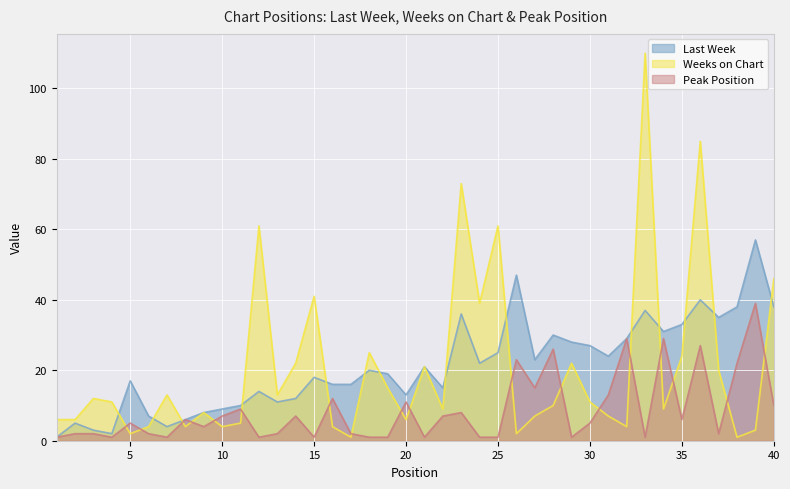

True or false: Weeks on Chart and Peak Position intersect in this chart.

True